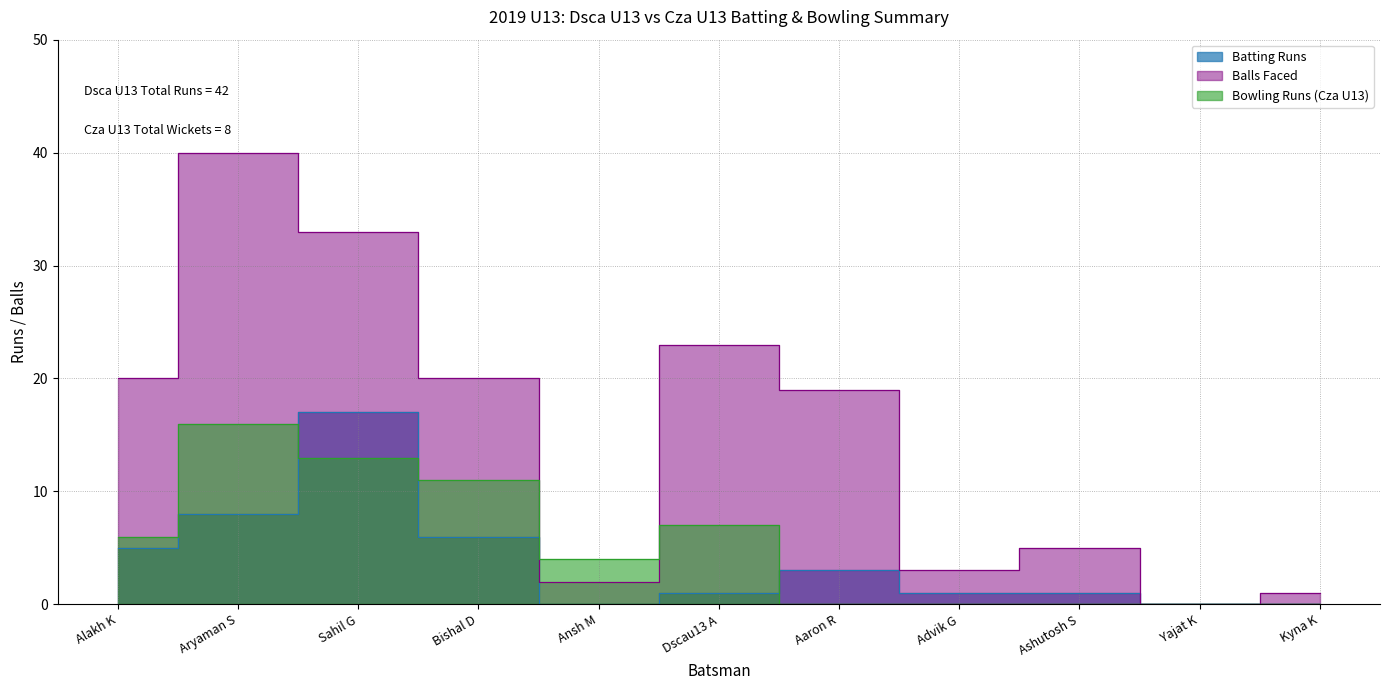

Rank the categories by Runs value from highest to lowest.

Sahil G, Aryaman S, Bishal D, Alakh K, Aaron R, Dscau13 A, Advik G, Ashutosh S, Ansh M, Yajat K, Kyna K